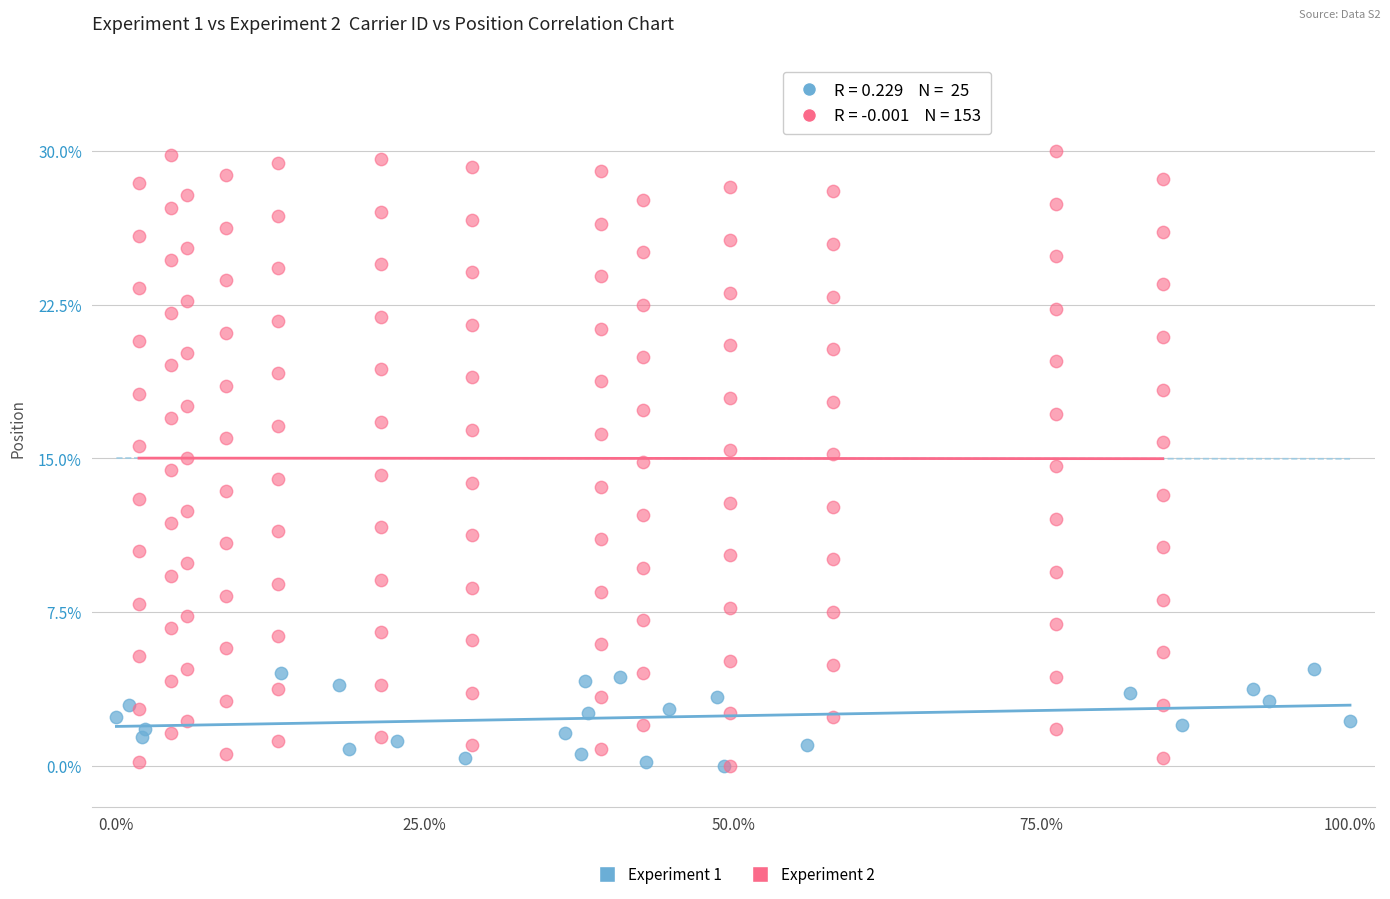

Which series reaches the maximum Y coordinate?

Experiment 2